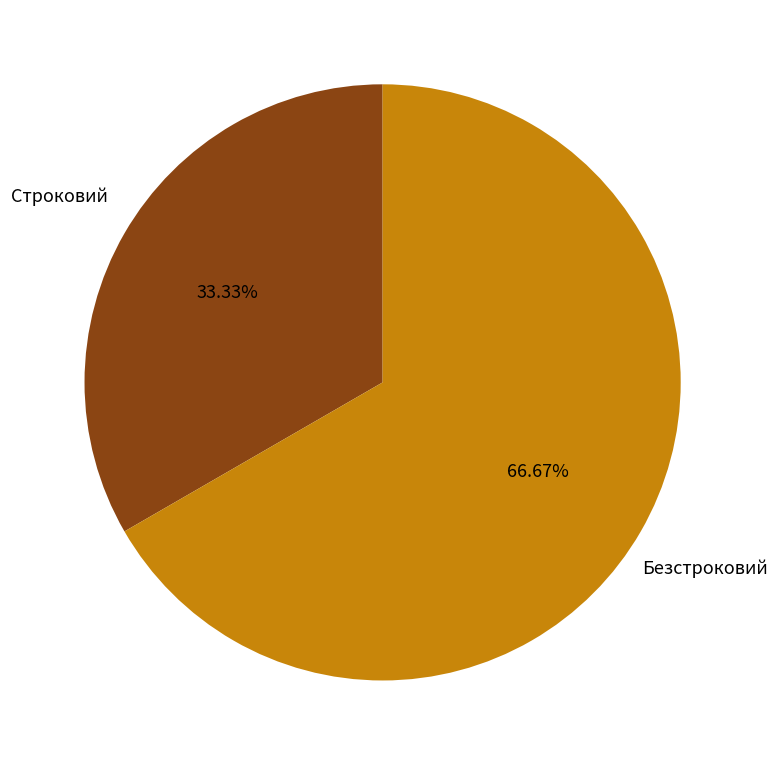

Count the number of slices in the pie.

2